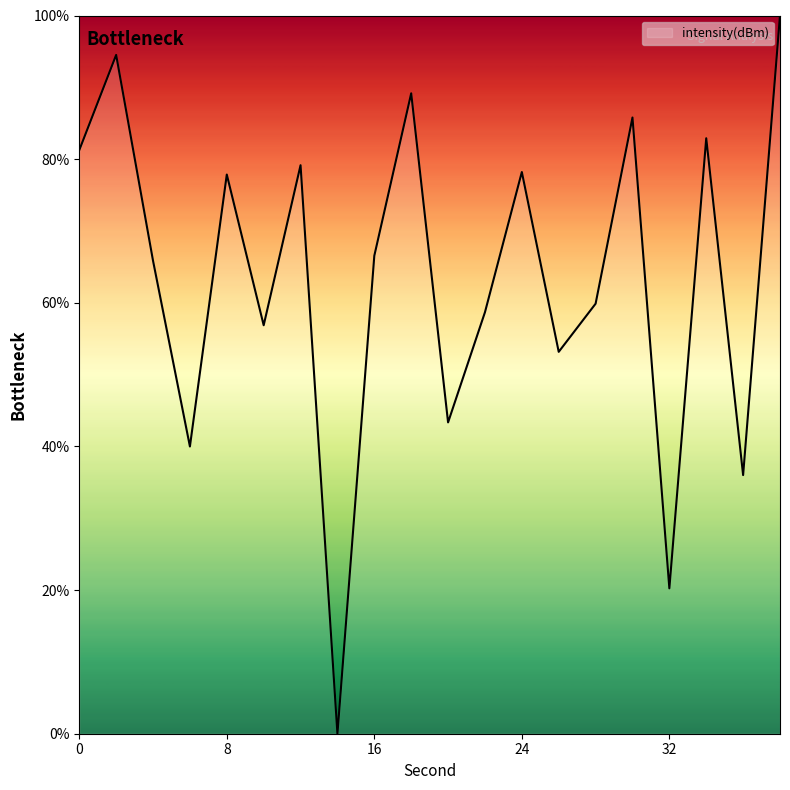

What is the difference between the maximum and minimum values?

100.0